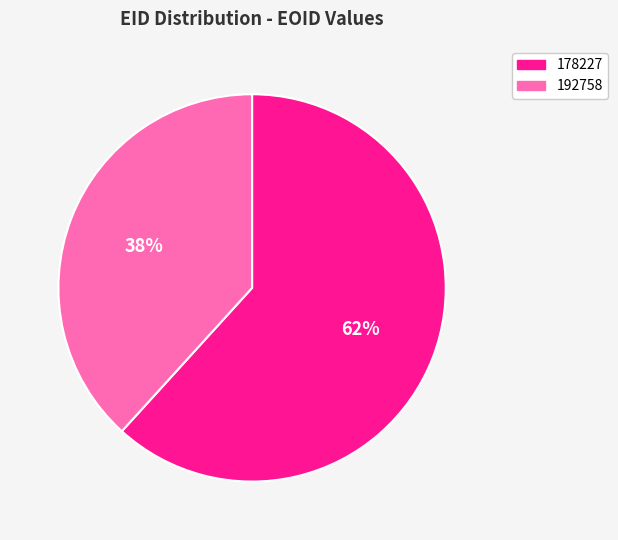

Which slice is the smallest?

192758